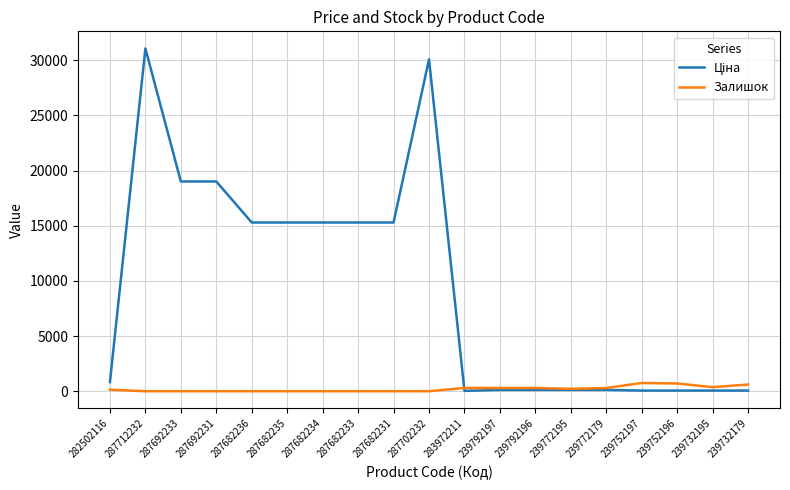

How many series are shown in this chart?

2